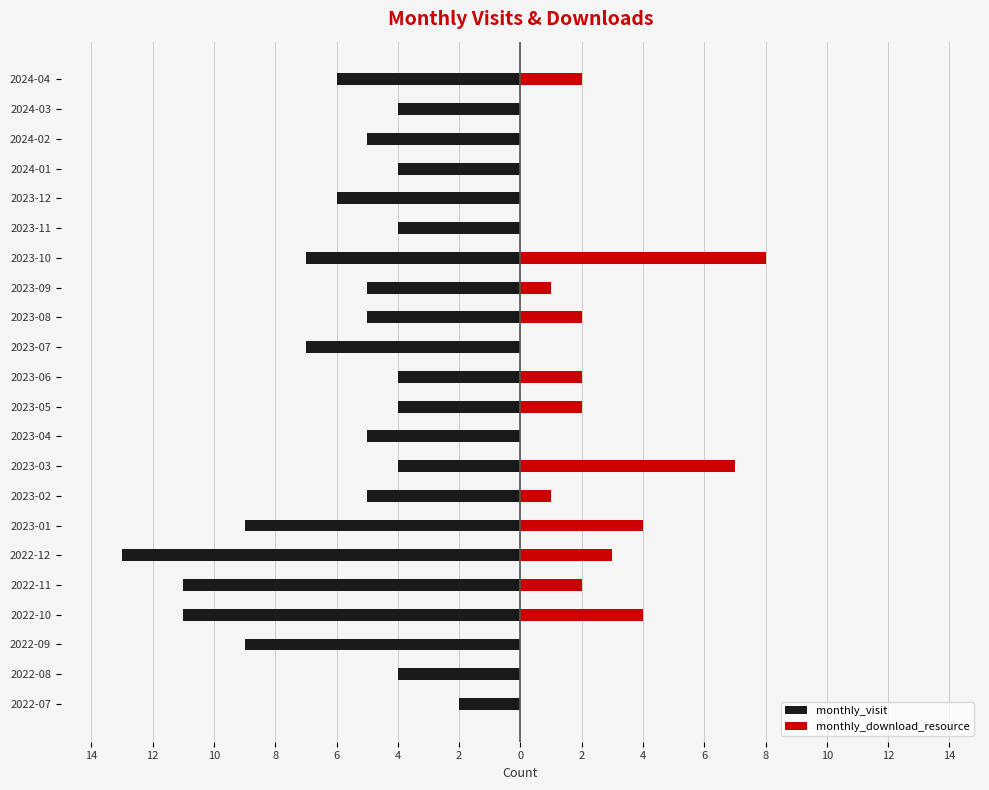

What is the value of the monthly_visit bar at the 18th from the left?

-6